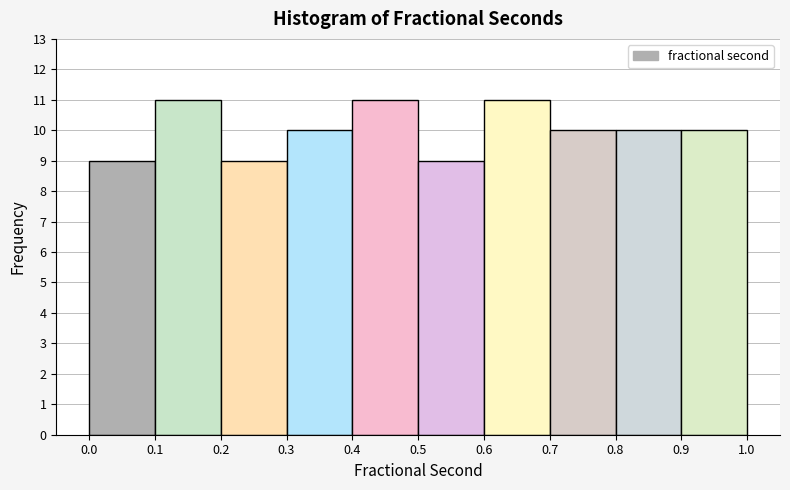

How tall is the bar that spans 0.6 to 0.7 on the x-axis? The values are not printed on the chart, so give them approximately, as read against the axis.

11